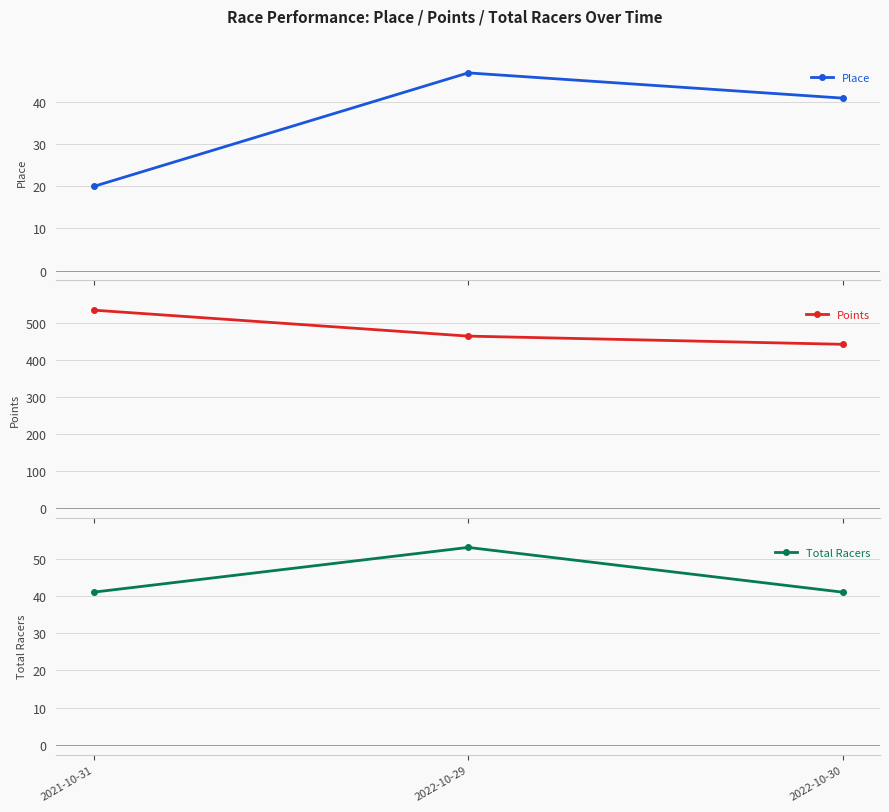

Which label corresponds to the smallest value in the chart?

2021-10-31